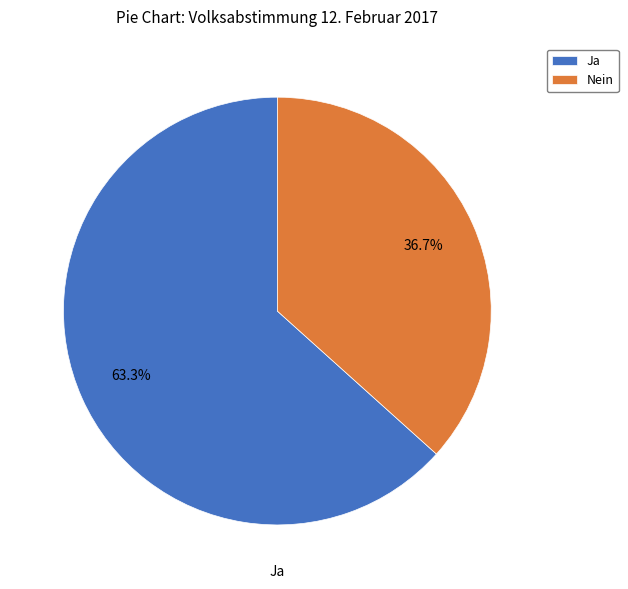

Is it true that Ja is 70% of the pie?

False